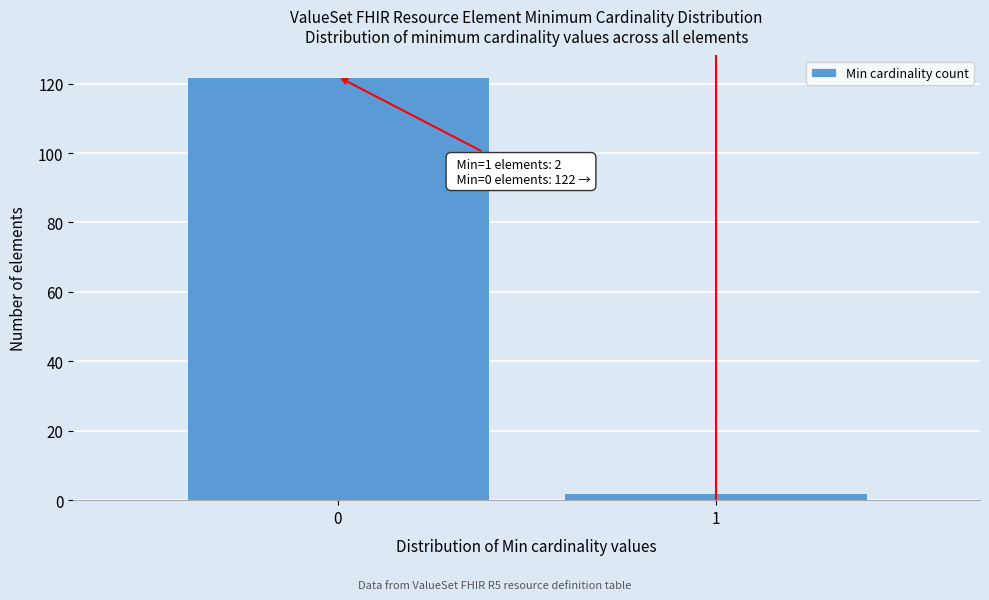

Reading right to left, transcribe all the data shown in this chart.

2	122